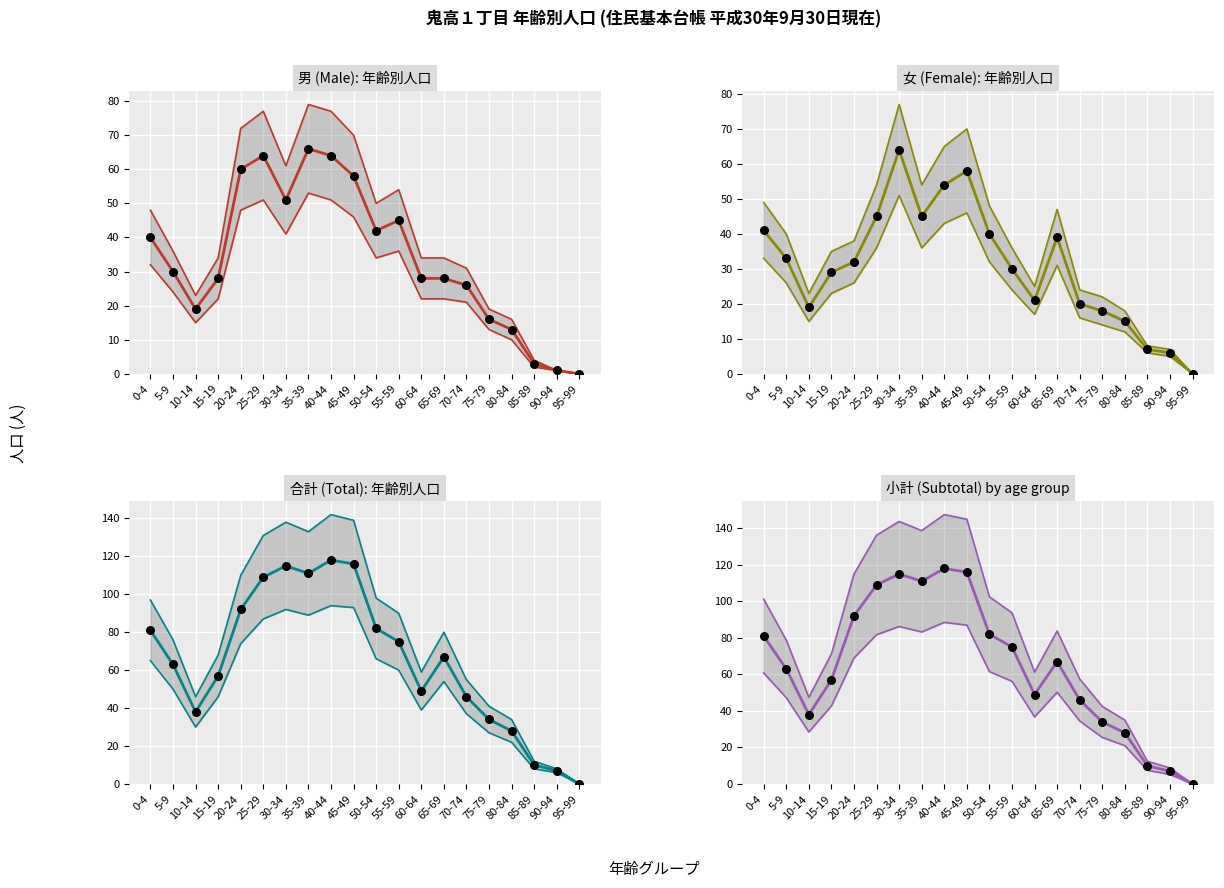

At which category is the sum across all series the highest?

40-44